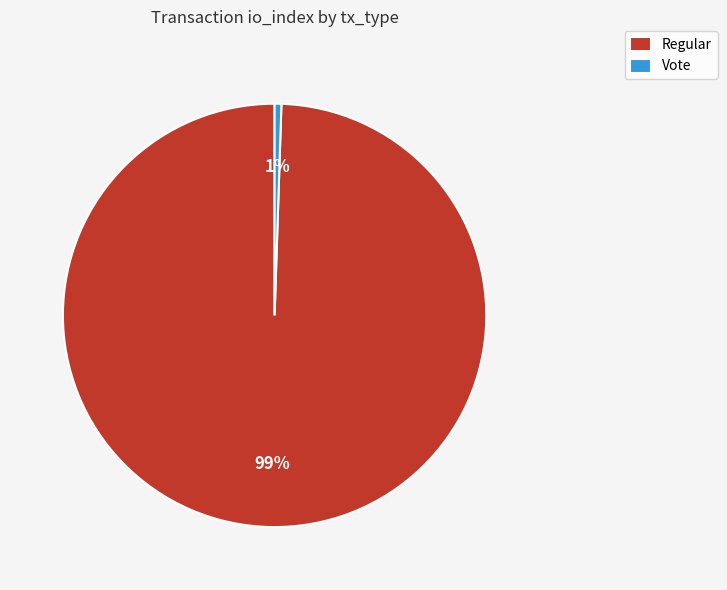

What is the majority slice?

Regular